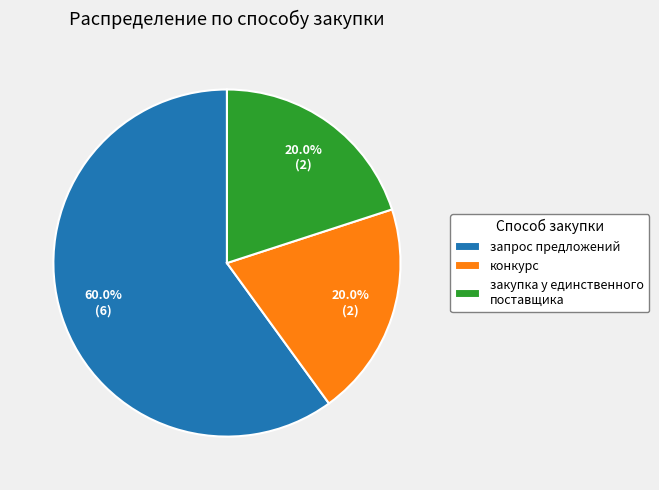

Is it true that закупка у единственного поставщика is 32% of the pie?

False